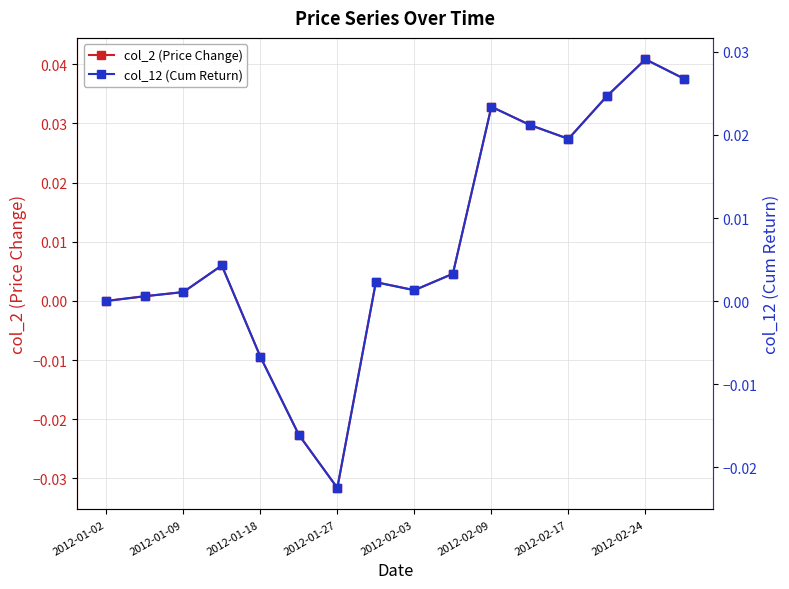

Rank the series by their average value, from lowest to highest.

col_12 (Cum Return), col_2 (Price Change)